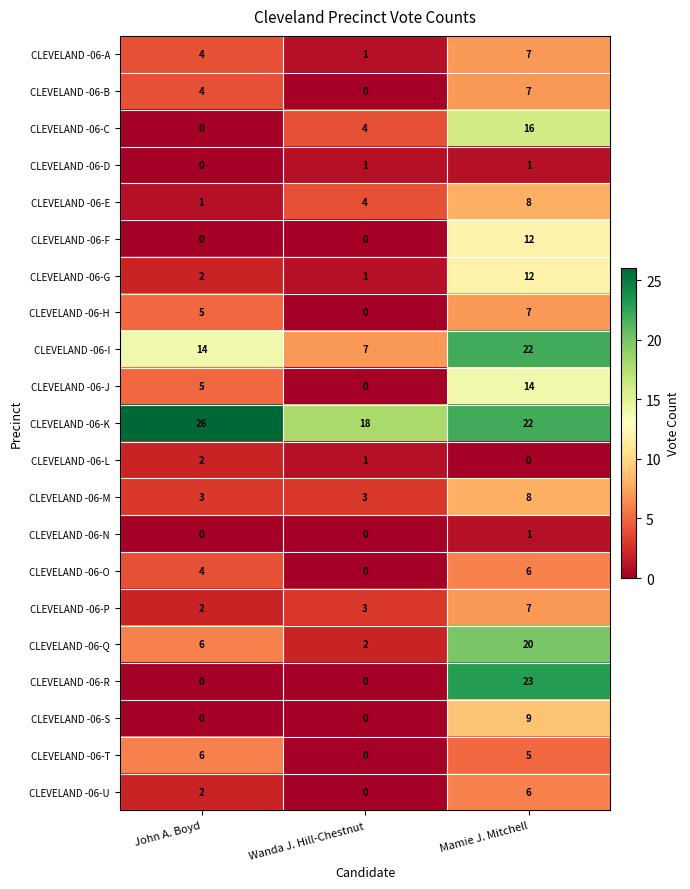

The value of CLEVELAND -06-U at Wanda J. Hill-Chestnut is 2. True or false?

False